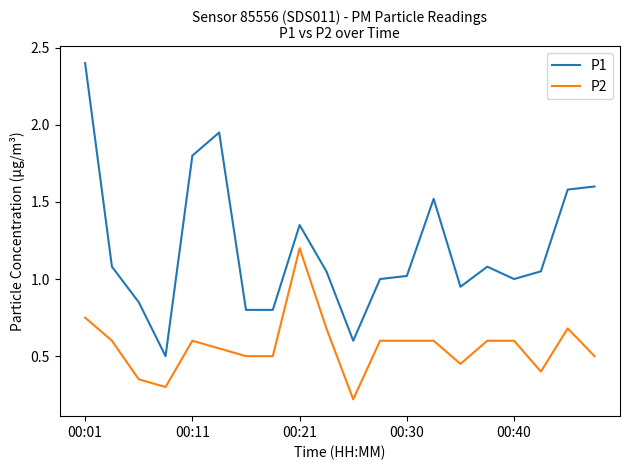

True or false: P2 and P1 cross at least once.

False